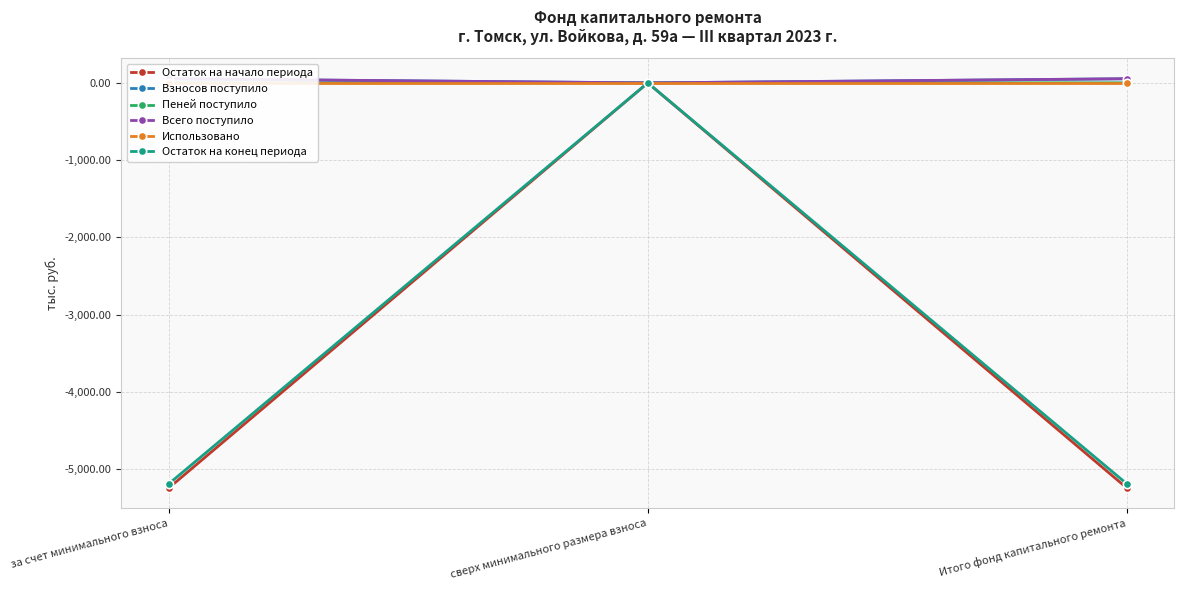

Between сверх минимального размера взноса and Итого фонд капитального ремонта, which series saw the biggest shift?

Остаток на начало периода